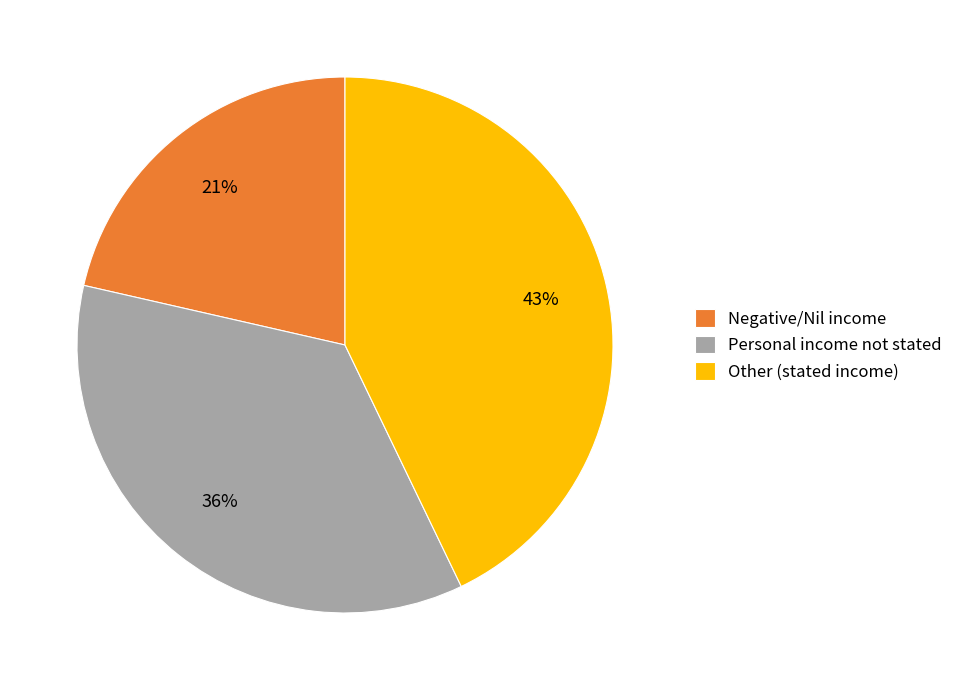

How many slices are in this pie chart?

3